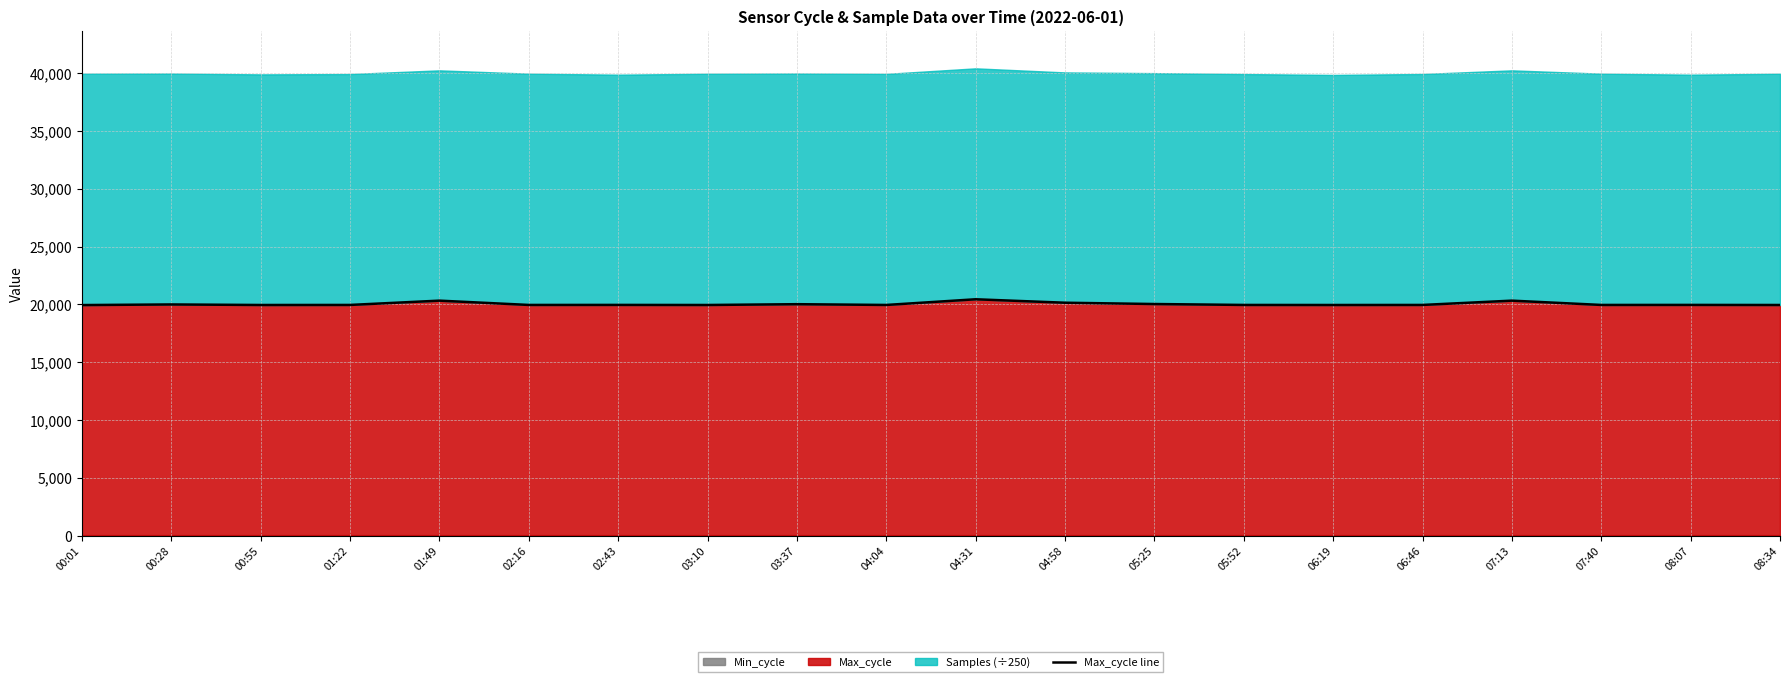

What is the label of the 13th point from the left?

05:25